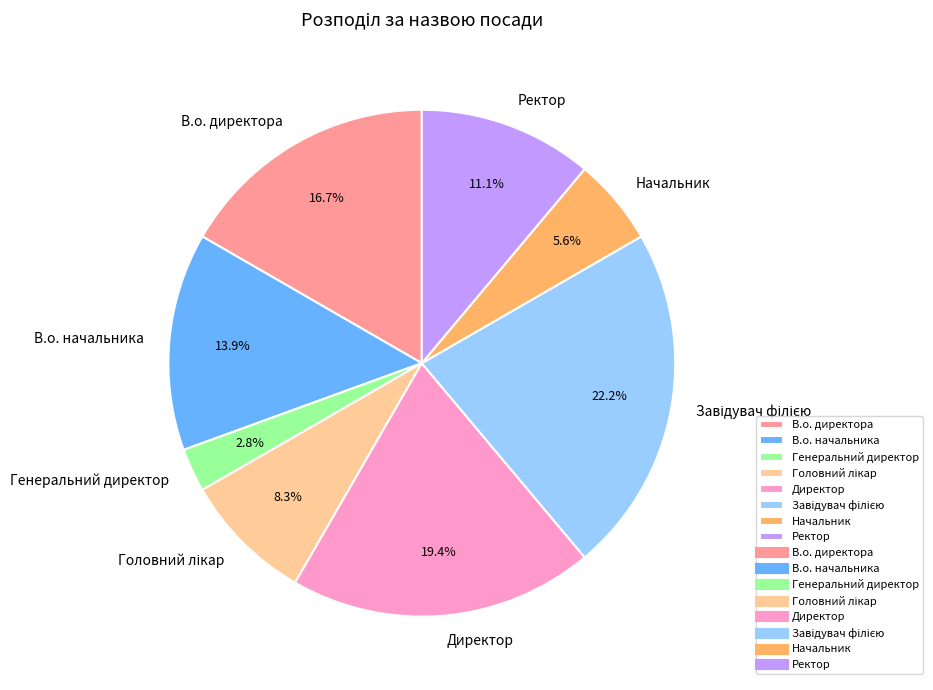

Between Генеральний директор and В.о. начальника, which is larger?

В.о. начальника